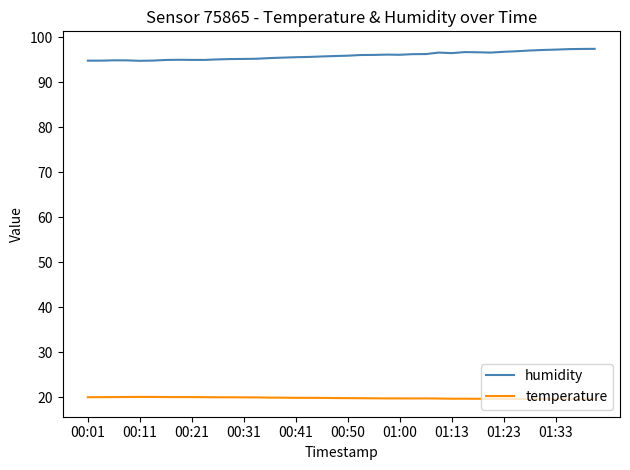

What is the difference between the maximum and minimum values in the humidity series?

2.7